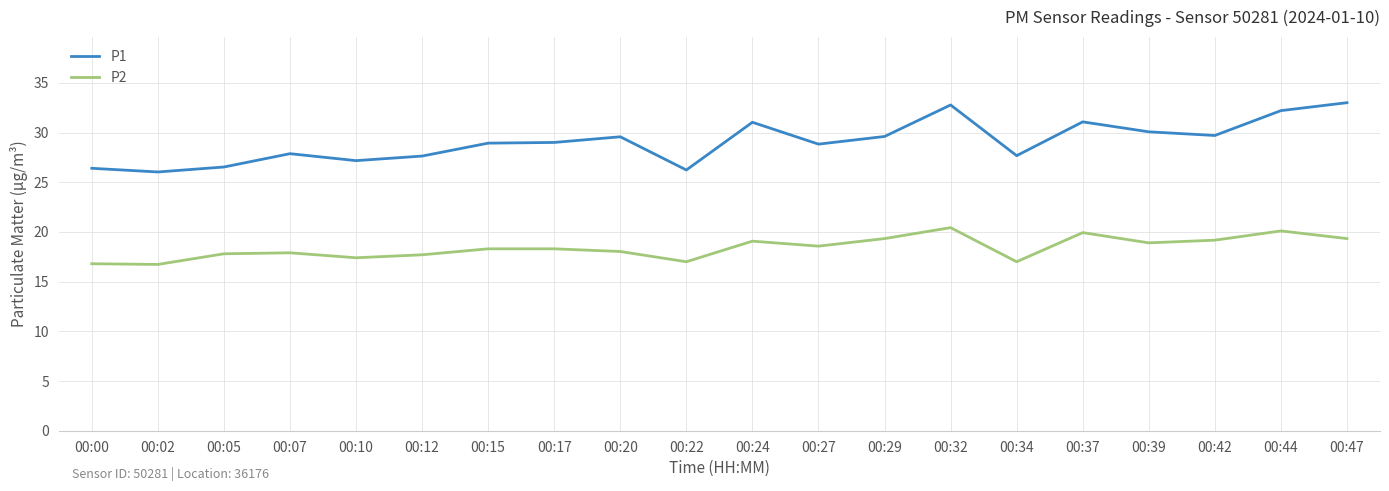

True or false: P1 and P2 cross at least once.

False